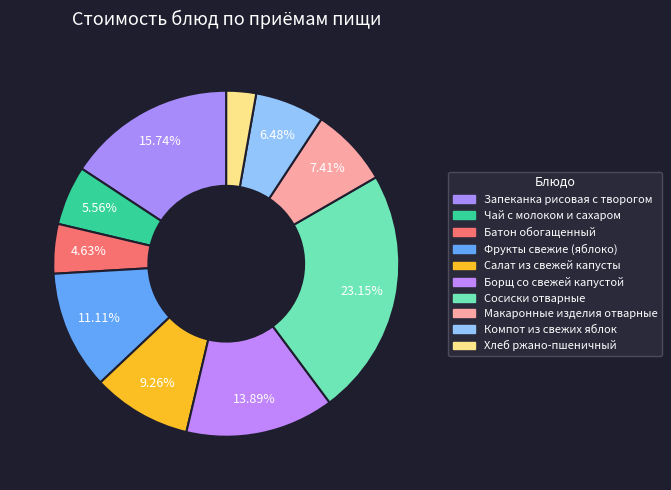

What percentage do Сосиски отварные and Фрукты свежие (яблоко) together represent?

34.3%